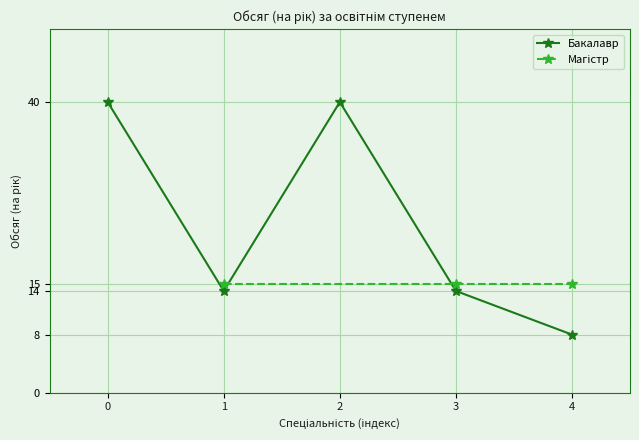

How many points are lower than both their immediate neighbors (excluding endpoints)?

1